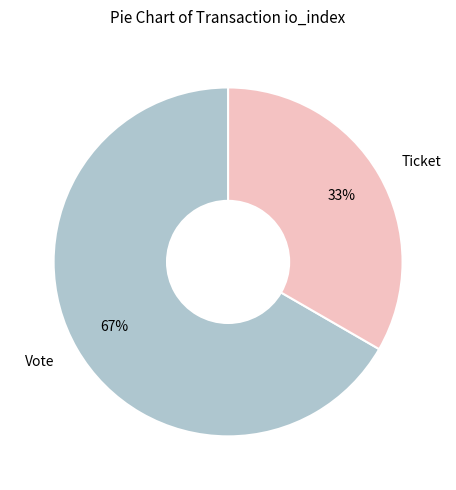

Between Ticket and Vote, which is larger?

Vote